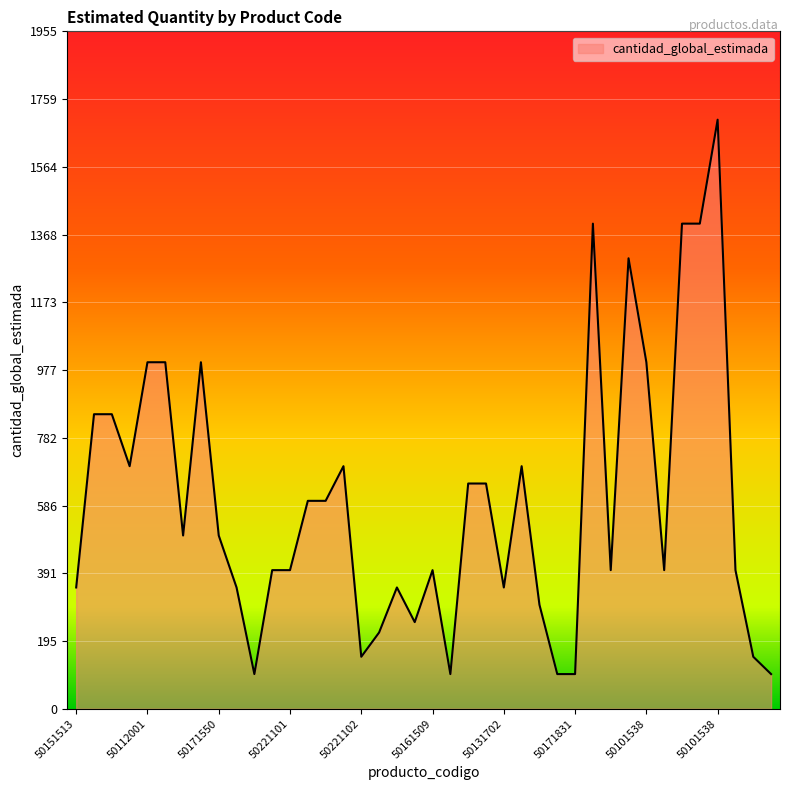

True or false: the data has more than 1 interior local peaks.

True